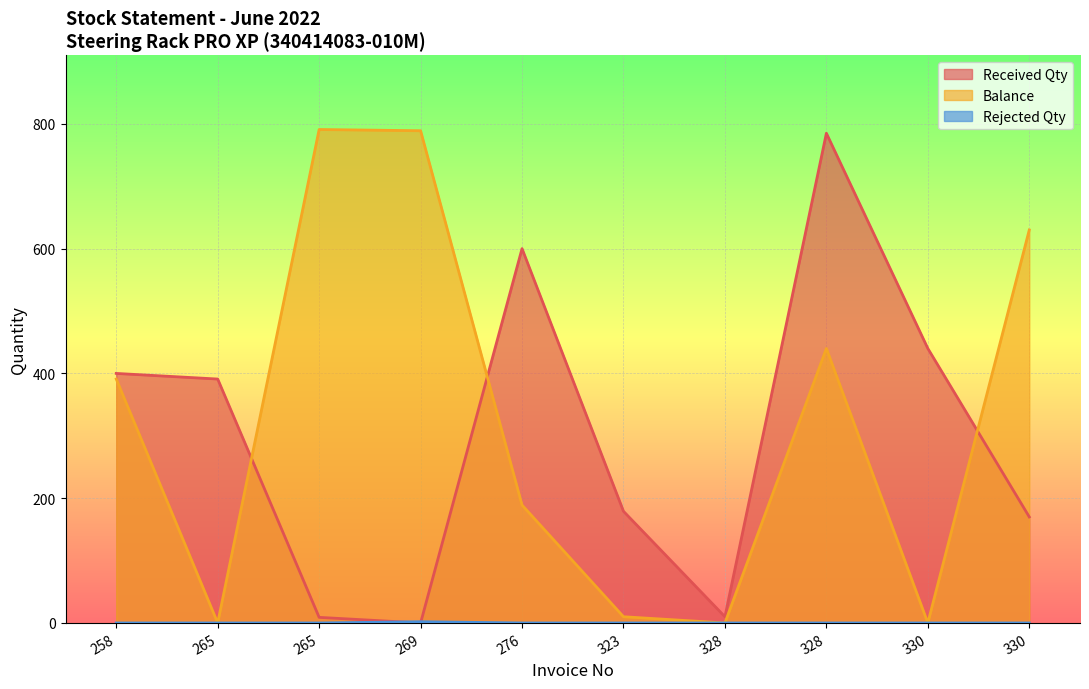

At which label does Balance first exceed 391?

265